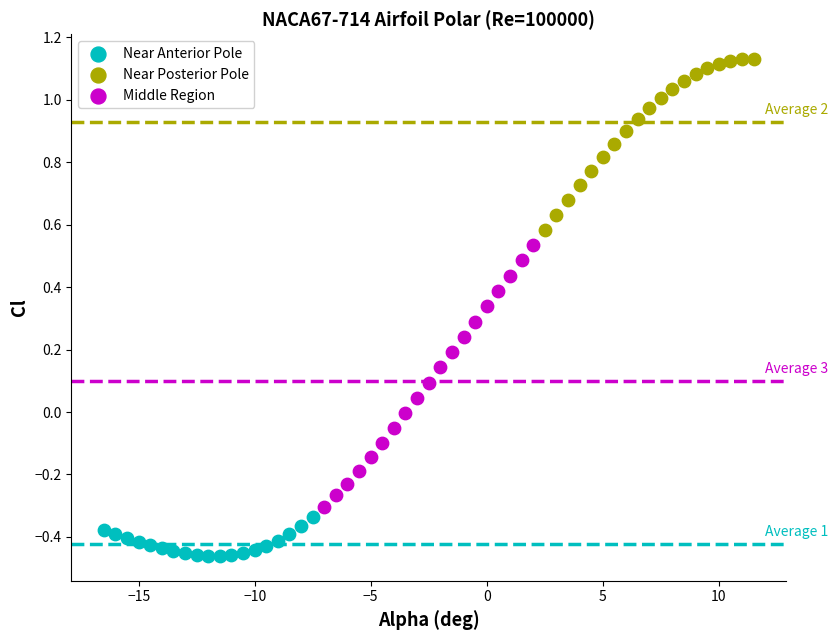

Which series reaches the minimum Y coordinate?

Near Anterior Pole